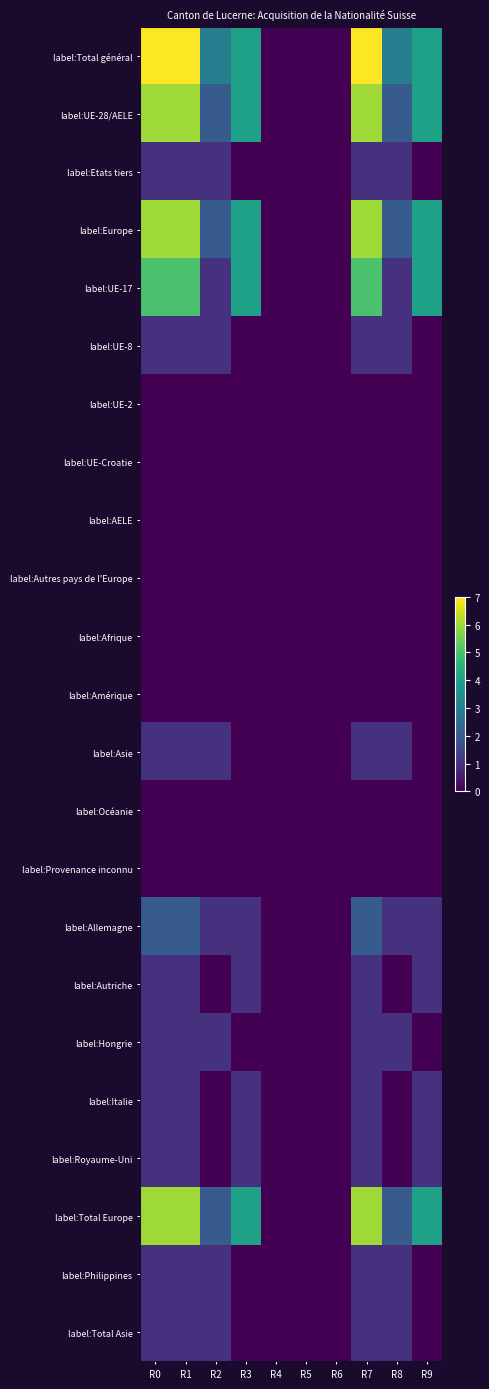

Which series changed the most between R1 and R5?

label:Total général